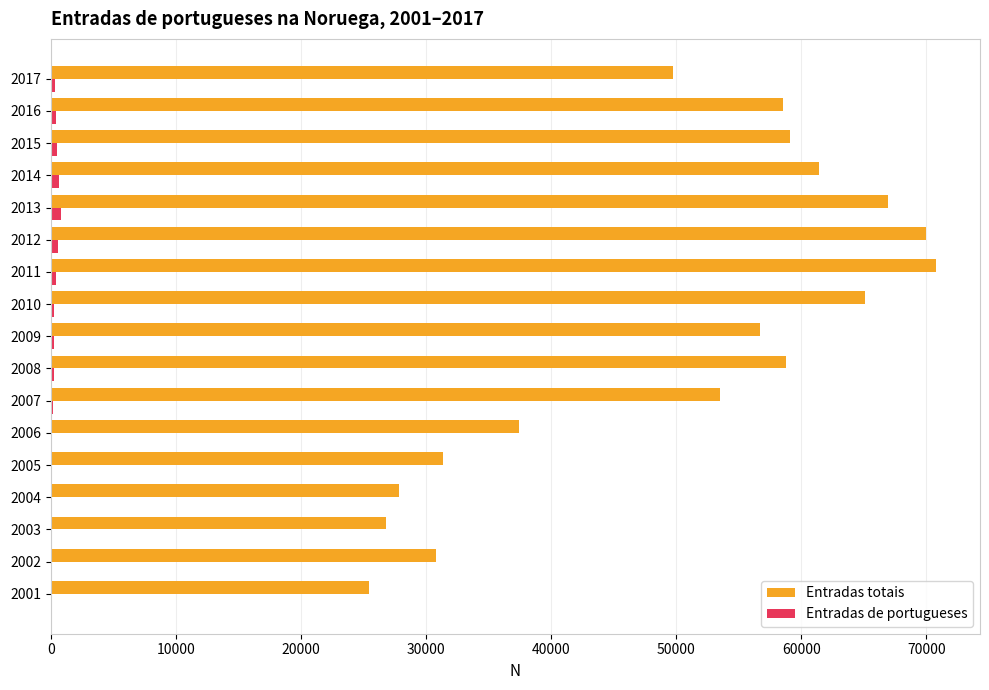

Is the value of Entradas de portugueses at 2009 greater than the value of Entradas totais at 2005?

No